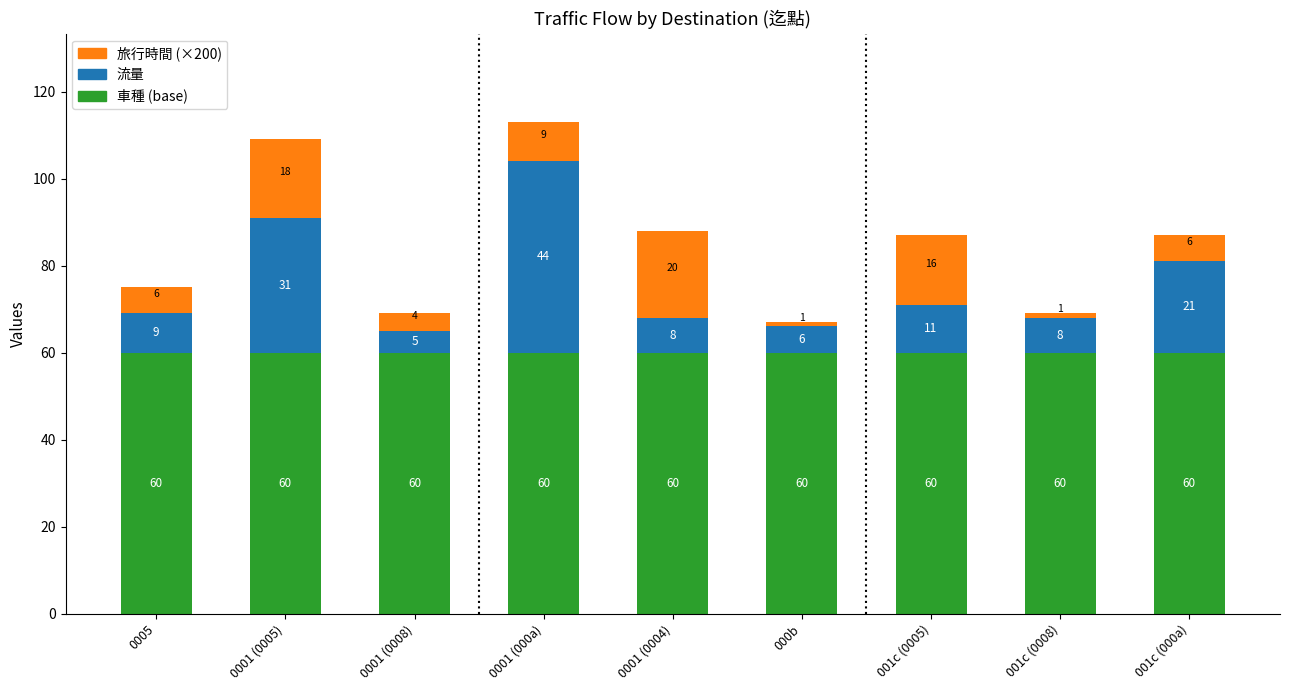

At which category is the sum across all series the highest?

0001 (000a)